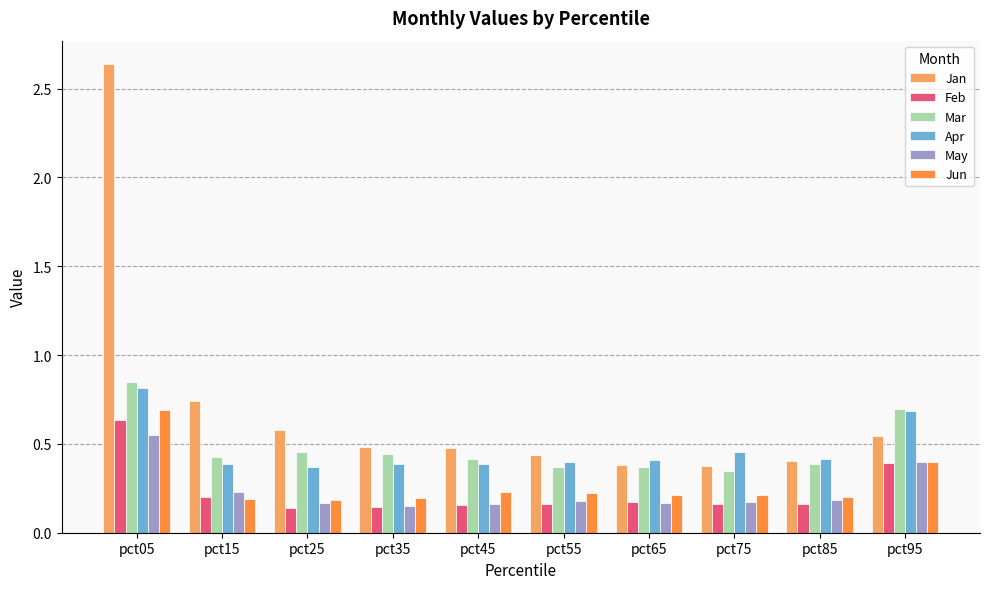

True or false: Jan has a value of 0.1 at pct75.

False